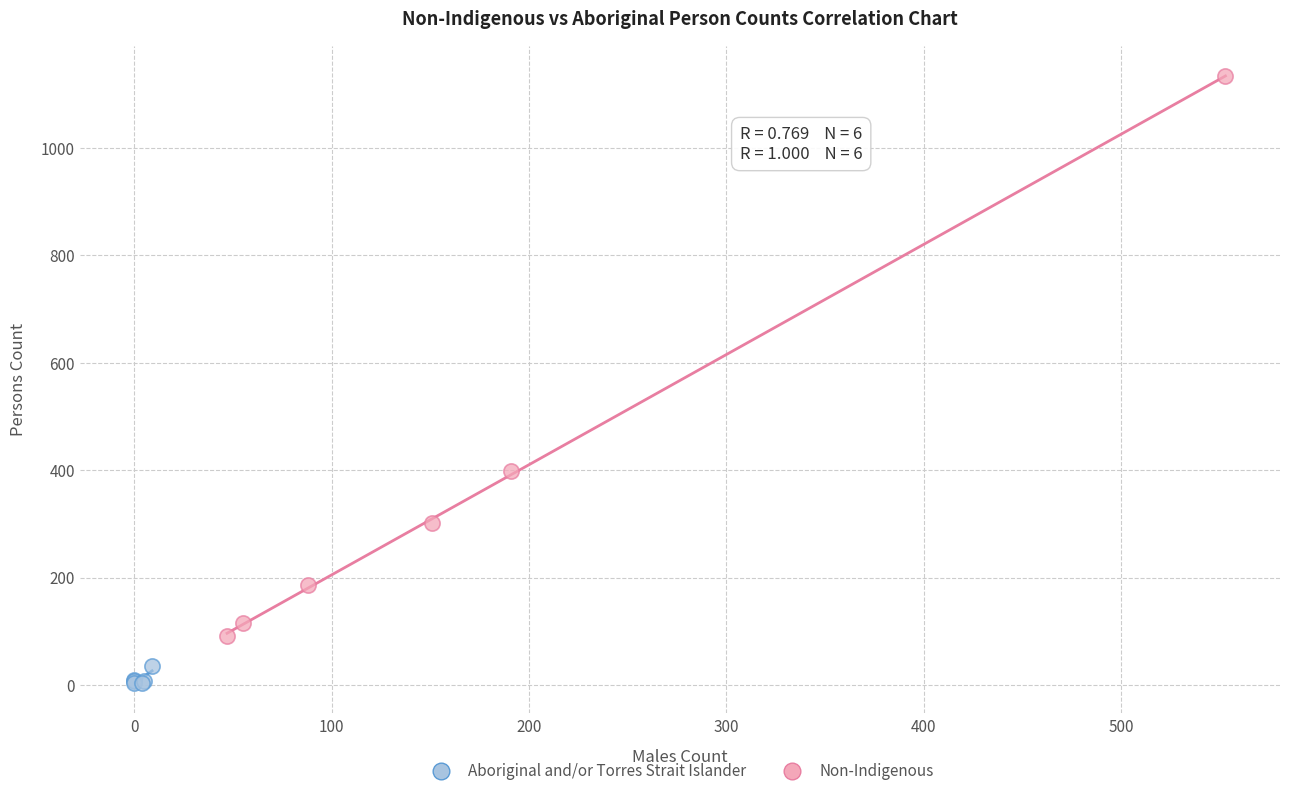

Which series reaches the minimum Y coordinate?

Aboriginal and/or Torres Strait Islander